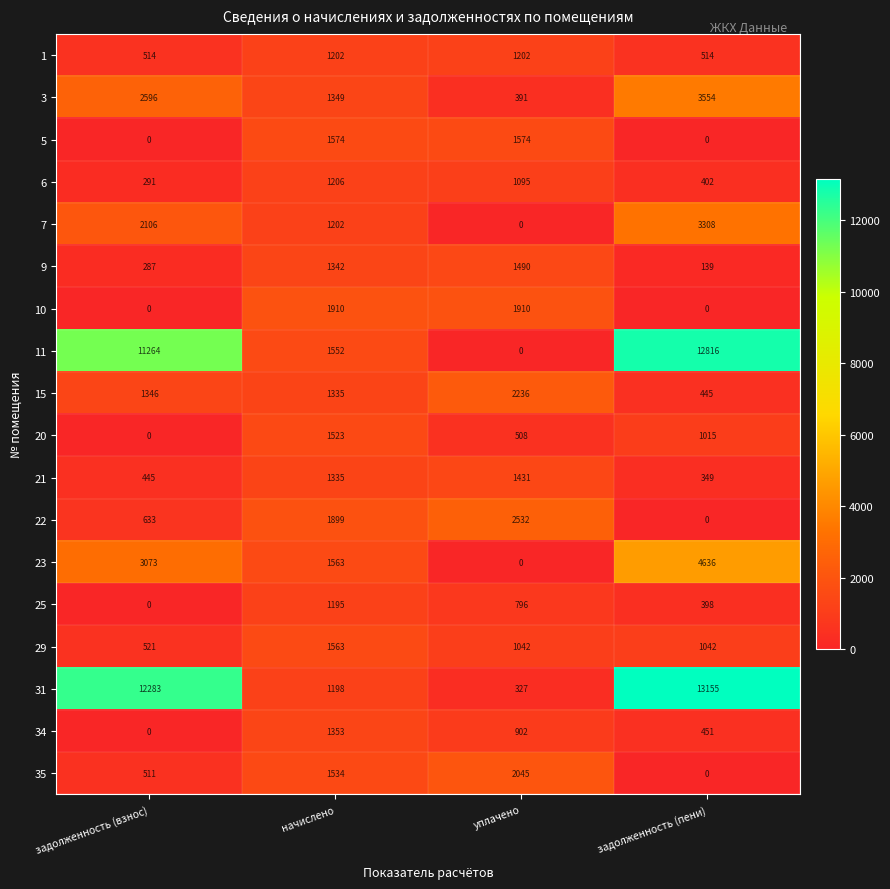

Which series has the largest total across all categories?

31